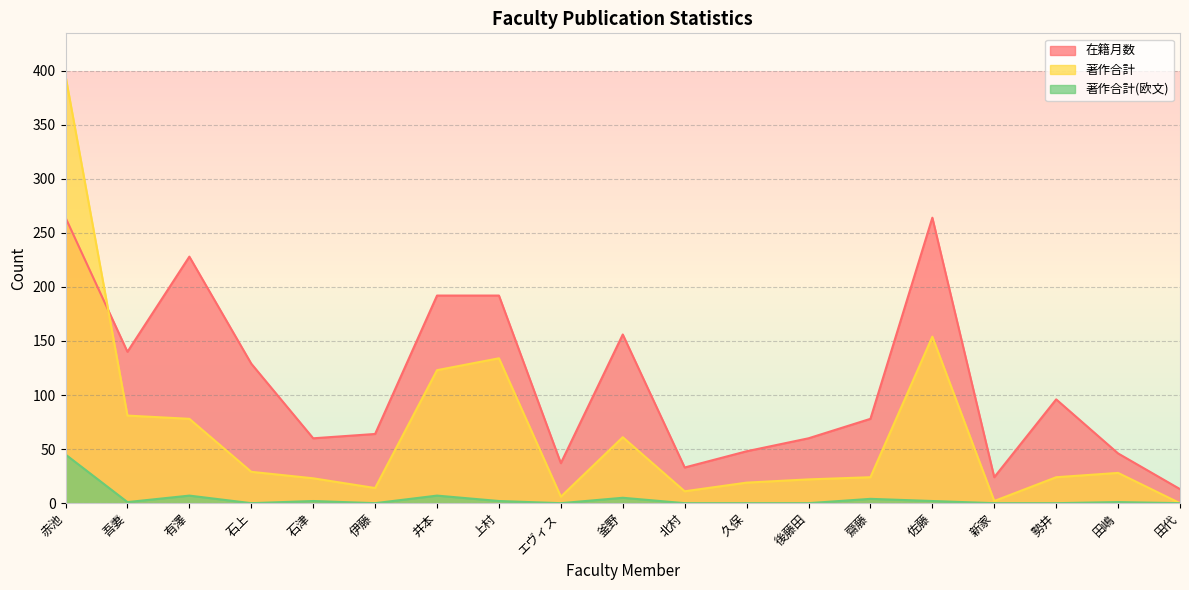

Reading right to left, extract all data points from this chart.

在籍月数: 13	46	96	24	264	78	60	48	33	156	37	192	192	64	60	129	228	140	264
著作合計: 0	28	24	2	154	24	22	19	11	61	6	134	123	14	23	29	78	81	395
著作合計(欧文): 0	1	0	0	2	4	0	0	0	5	0	2	7	0	2	0	7	1	45